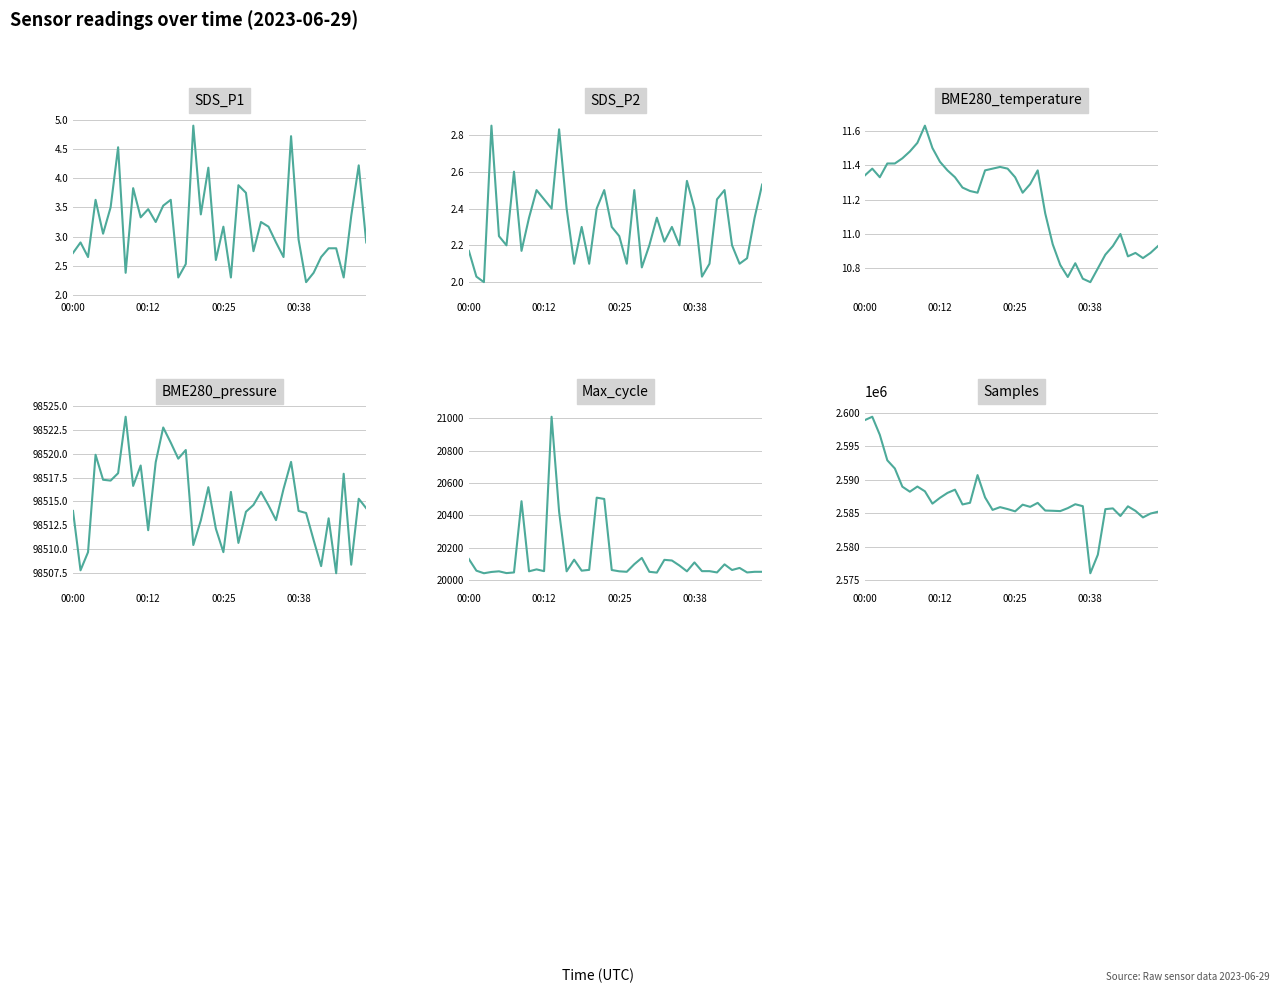

Reading right to left, transcribe all the data shown in this chart.

SDS_P1: 2.9	4.2	3.4	2.3	2.8	2.8	2.6	2.4	2.2	3.0	4.7	2.6	2.9	3.2	3.2	2.8	3.8	3.9	2.3	3.2	2.6	4.2	3.4	4.9	2.5	2.3	3.6	3.5	3.2	3.5	3.3	3.8	2.4	4.5	3.5	3.0	3.6	2.6	2.9	2.7
SDS_P2: 2.5	2.4	2.1	2.1	2.2	2.5	2.5	2.1	2.0	2.4	2.5	2.2	2.3	2.2	2.4	2.2	2.1	2.5	2.1	2.2	2.3	2.5	2.4	2.1	2.3	2.1	2.4	2.8	2.4	2.5	2.5	2.4	2.2	2.6	2.2	2.2	2.9	2.0	2.0	2.2
BME280_temperature: 10.9	10.9	10.9	10.9	10.9	11.0	10.9	10.9	10.8	10.7	10.7	10.8	10.8	10.8	10.9	11.1	11.4	11.3	11.2	11.3	11.4	11.4	11.4	11.4	11.2	11.2	11.3	11.3	11.4	11.4	11.5	11.6	11.5	11.5	11.4	11.4	11.4	11.3	11.4	11.3
BME280_pressure: 98514.3	98515.3	98508.3	98517.9	98507.4	98513.2	98508.2	98510.9	98513.8	98514.0	98519.2	98516.3	98513.0	98514.6	98516.0	98514.6	98513.9	98510.6	98516.0	98509.7	98512.1	98516.5	98513.0	98510.4	98520.4	98519.5	98521.2	98522.8	98519.1	98512.0	98518.8	98516.6	98523.9	98518.0	98517.2	98517.3	98519.9	98509.7	98507.8	98514.0
Max_cycle: 20050.0	20050.0	20046.0	20074.0	20061.0	20096.0	20046.0	20054.0	20054.0	20108.0	20053.0	20089.0	20120.0	20124.0	20045.0	20050.0	20136.0	20097.0	20050.0	20053.0	20061.0	20501.0	20509.0	20062.0	20057.0	20125.0	20053.0	20422.0	21010.0	20054.0	20065.0	20053.0	20487.0	20046.0	20042.0	20053.0	20049.0	20041.0	20057.0	20129.0
Samples: 2585232.0	2584960.0	2584381.0	2585364.0	2586041.0	2584594.0	2585733.0	2585619.0	2578814.0	2576033.0	2586060.0	2586355.0	2585771.0	2585327.0	2585375.0	2585411.0	2586559.0	2585964.0	2586287.0	2585292.0	2585629.0	2585920.0	2585507.0	2587377.0	2590711.0	2586570.0	2586320.0	2588533.0	2588047.0	2587311.0	2586443.0	2588289.0	2589000.0	2588227.0	2588980.0	2591702.0	2592923.0	2596737.0	2599437.0	2598930.0